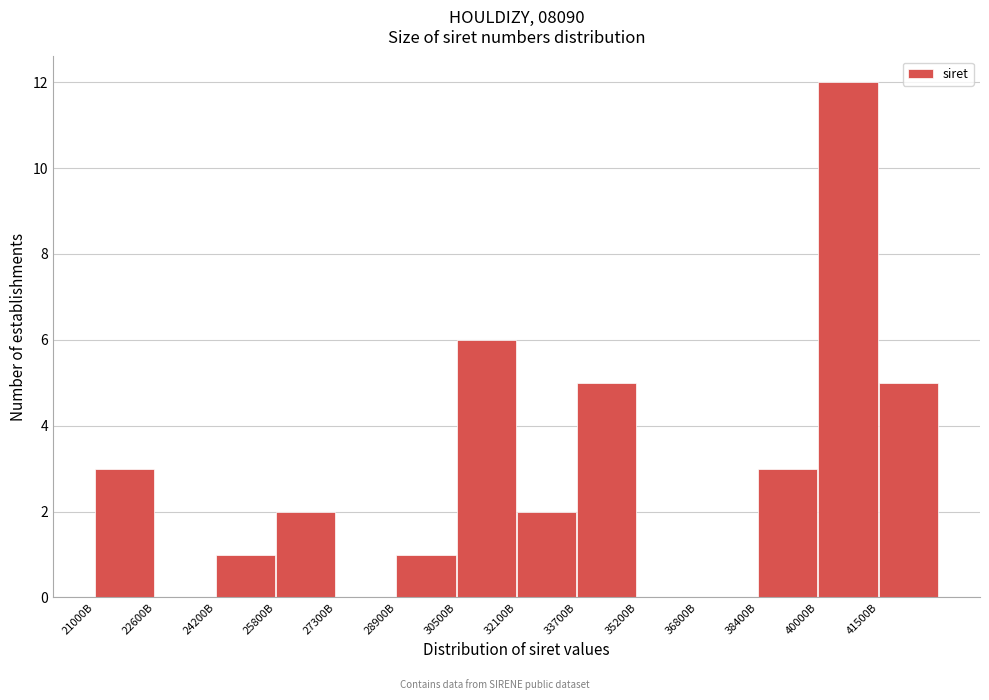

Reading left to right, transcribe all the data shown in this chart.

21000B=3	22600B=0	24200B=1	25800B=2	27300B=0	28900B=1	30500B=6	32100B=2	33700B=5	35200B=0	36800B=0	38400B=3	40000B=12	41500B=5